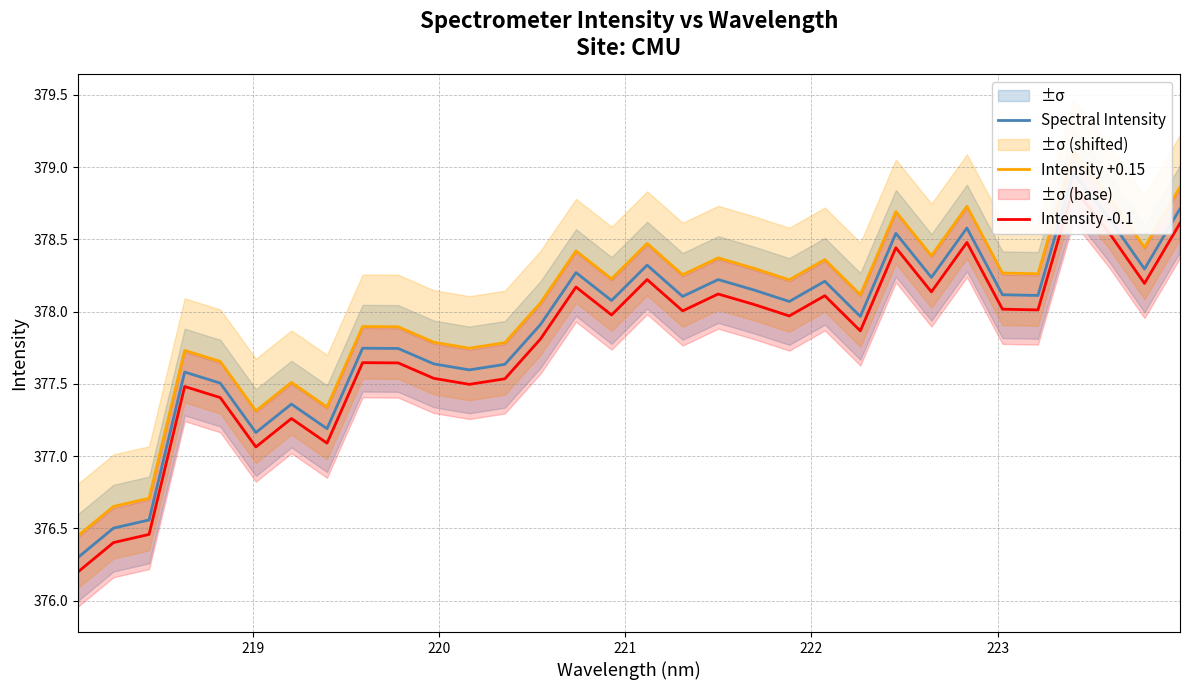

How many lines are shown in the chart?

3